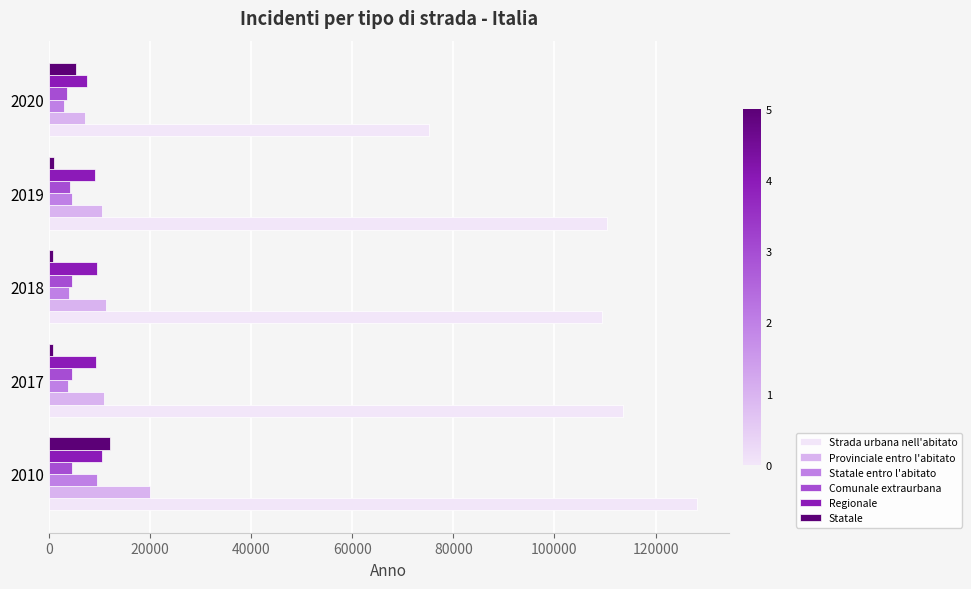

The value of Strada urbana nell'abitato at 2019 is 24810. True or false?

False